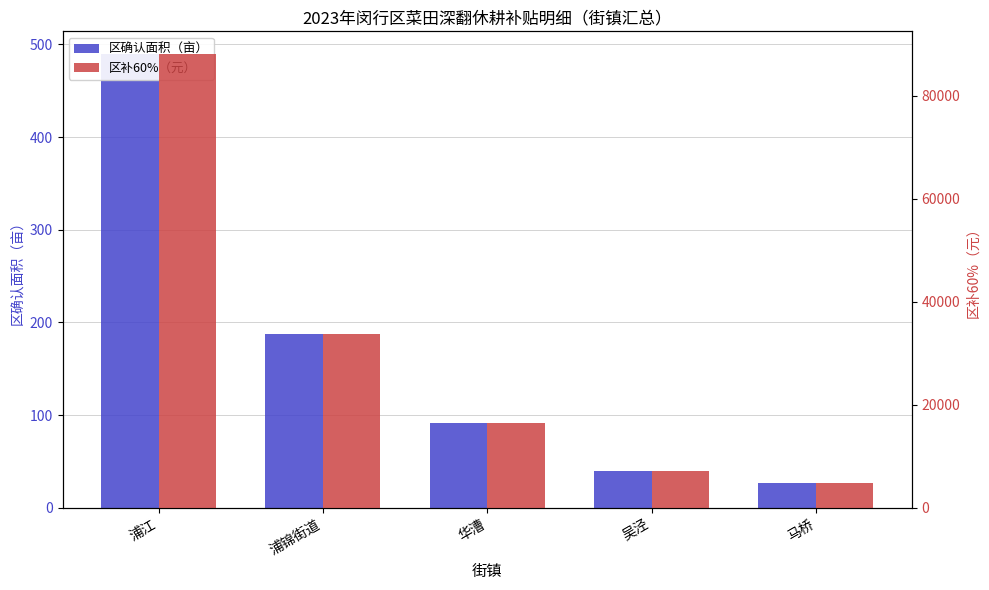

True or false: 区补60%（元） has a value of 26083.7 at 华漕.

False